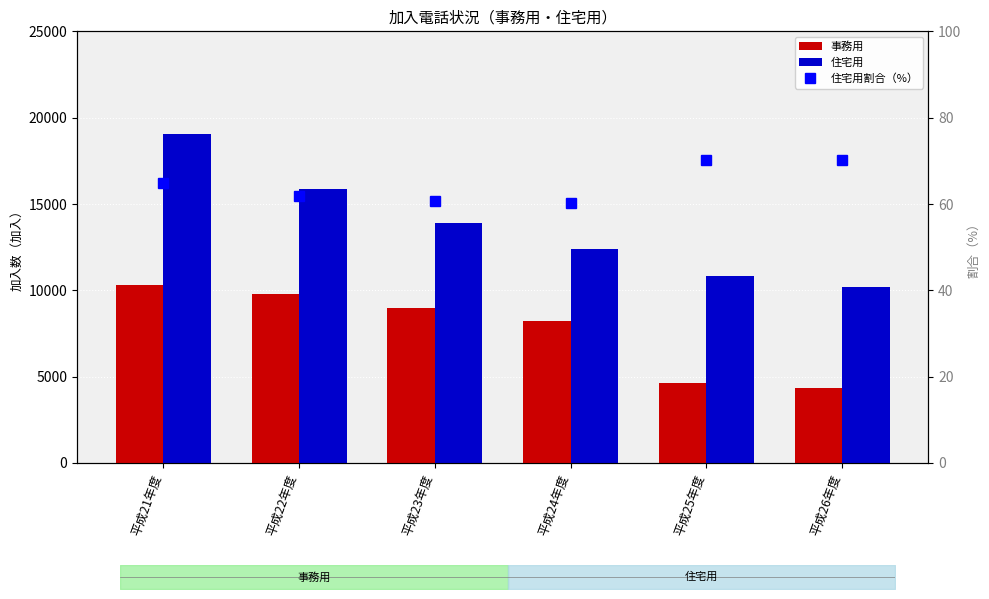

At which category is the sum across all series the highest?

平成21年度